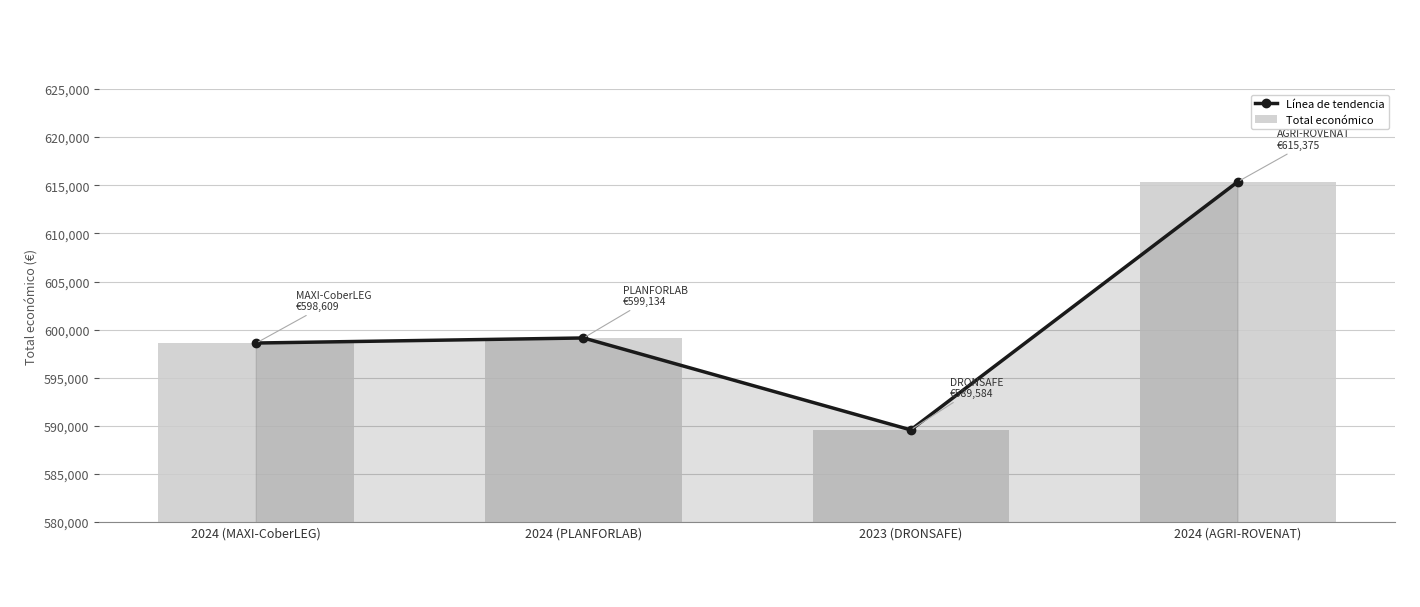

Are the bars grouped side by side (vs. stacked)?

Yes